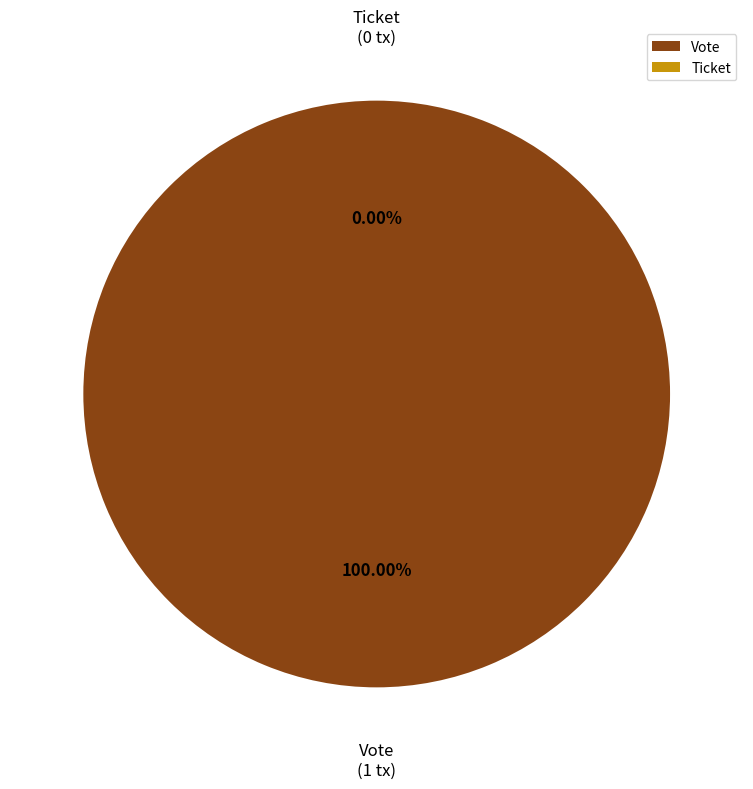

What is the total percentage of Vote and Ticket?

100.0%